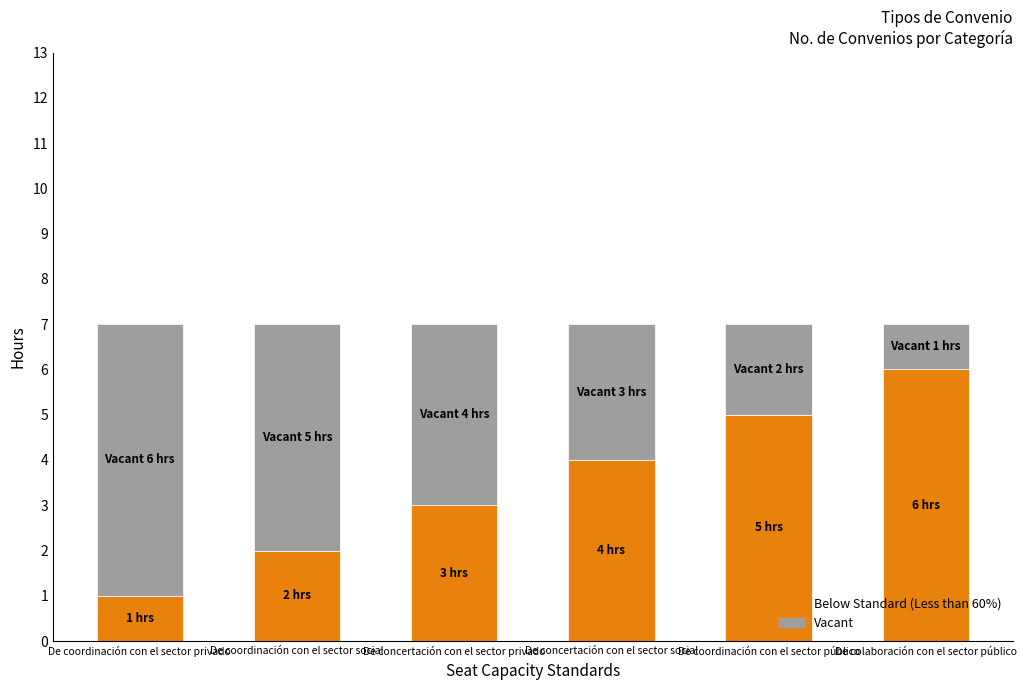

What is the average value of the Below Standard (Less than 60%) series?

4